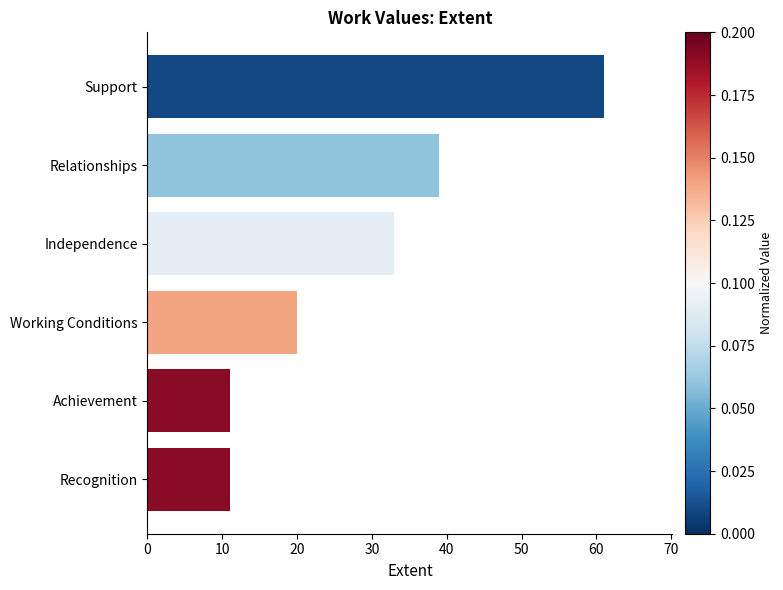

Reading top to bottom, list all the values displayed in this chart.

61	39	33	20	11	11